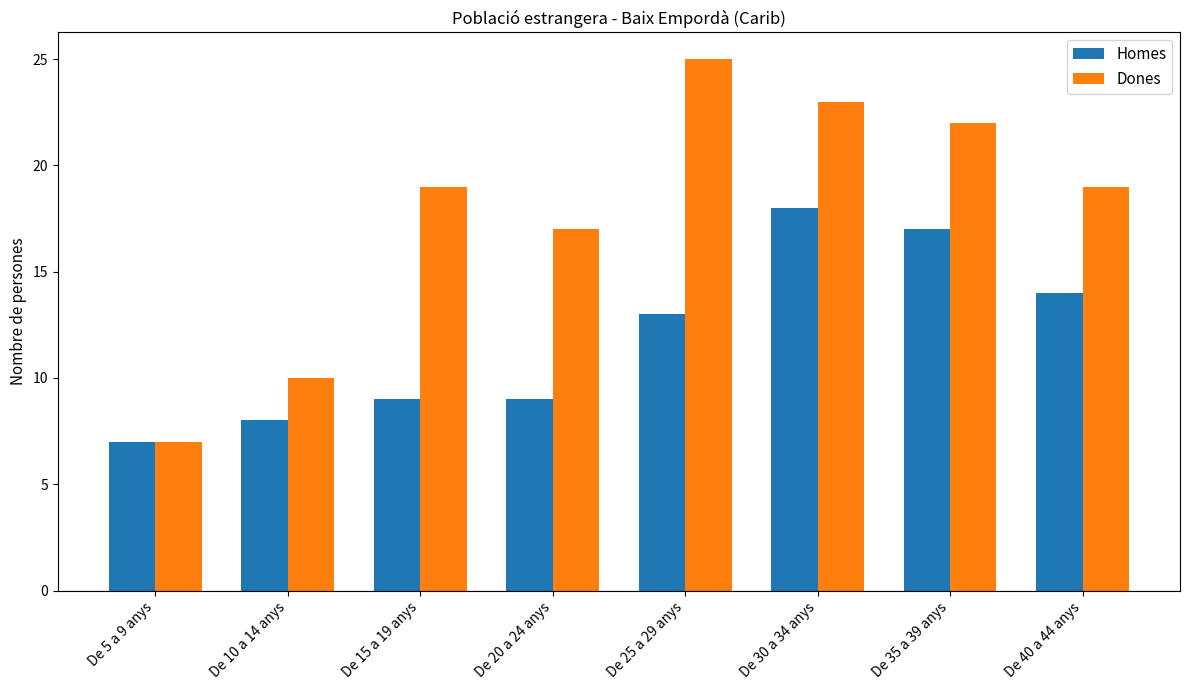

Is it true that Dones equals 23 at De 30 a 34 anys?

True